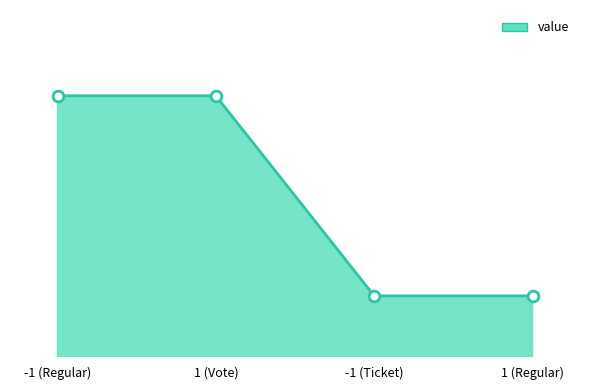

Between 1 (Regular) and -1 (Regular), which is larger?

-1 (Regular)